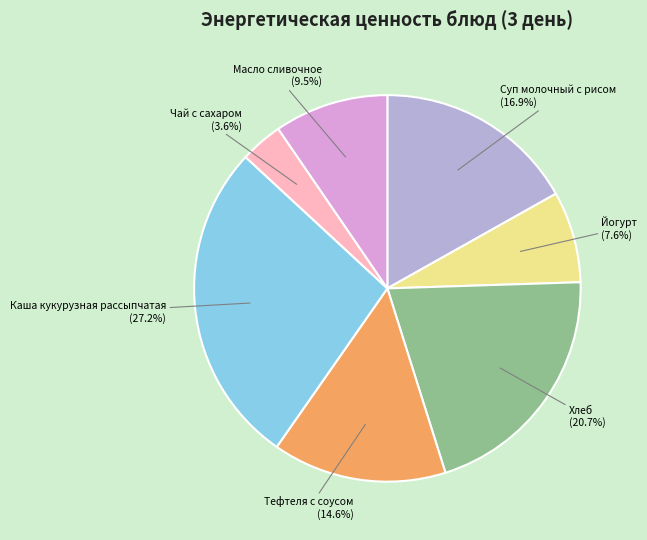

What percentage is the Йогурт slice, to the nearest percent?

8%